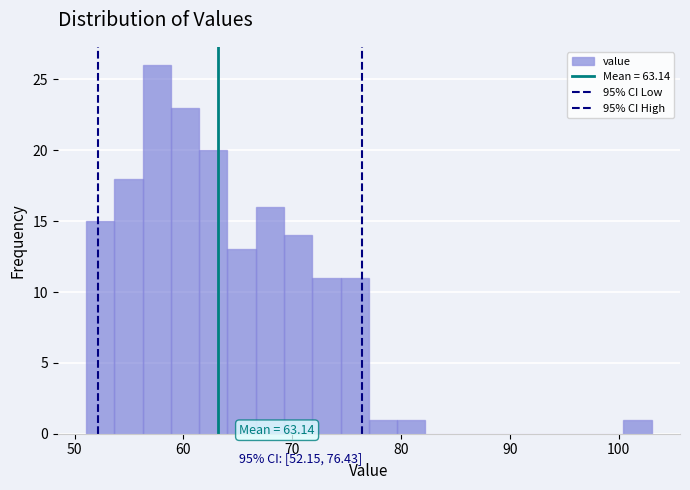

Read against the x-axis, roughly where is the centre of the tallest bar?

58